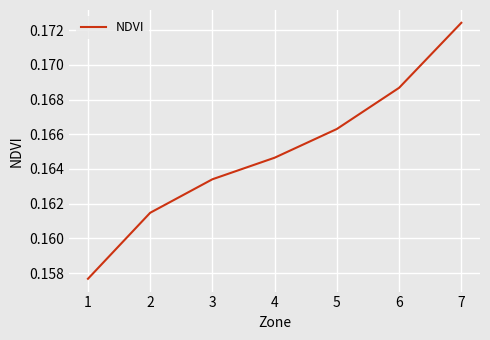

Which label corresponds to the largest value in the chart?

7